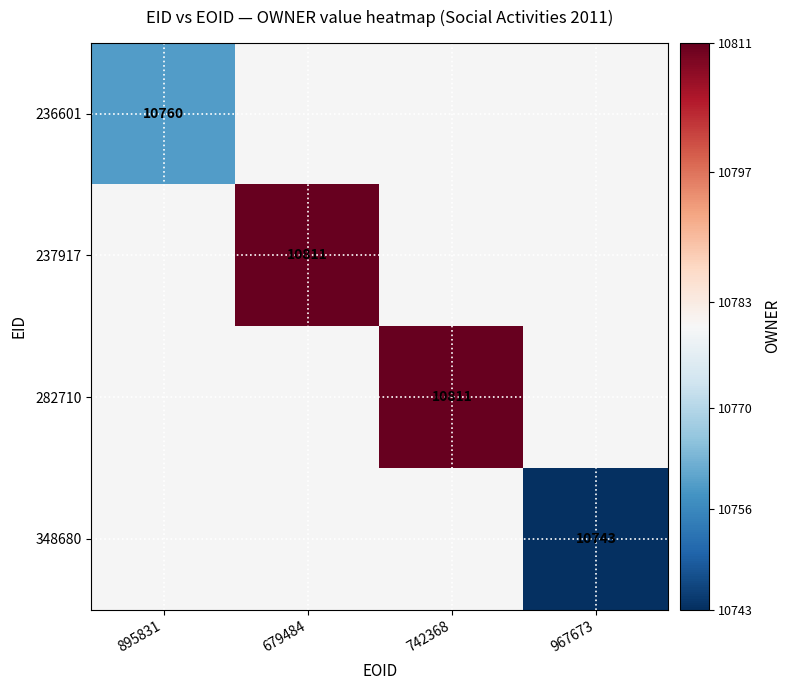

The 348680 series shows 10743 at 967673. True or false?

True